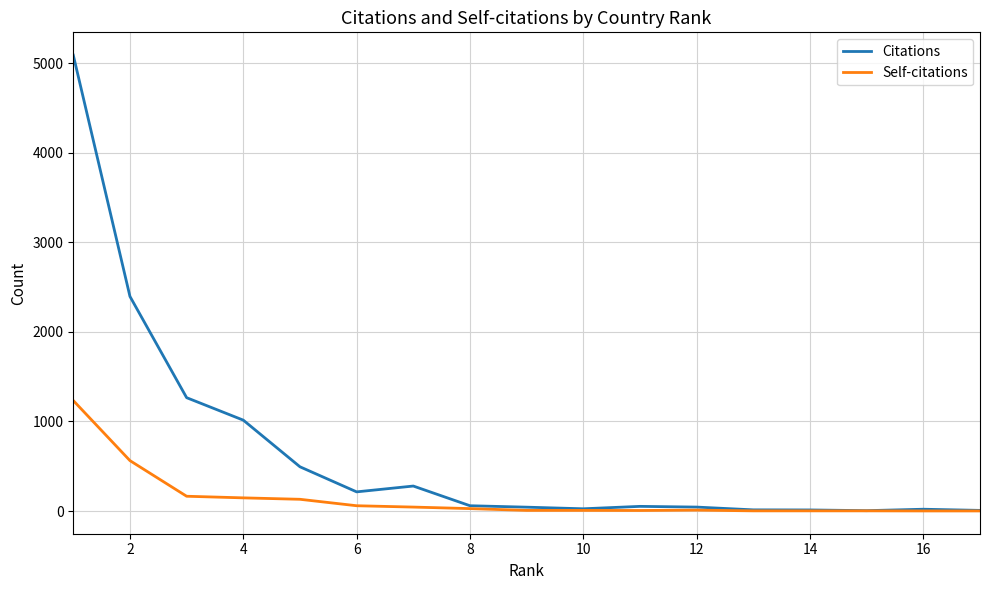

Which series has the largest range (max minus min)?

Citations